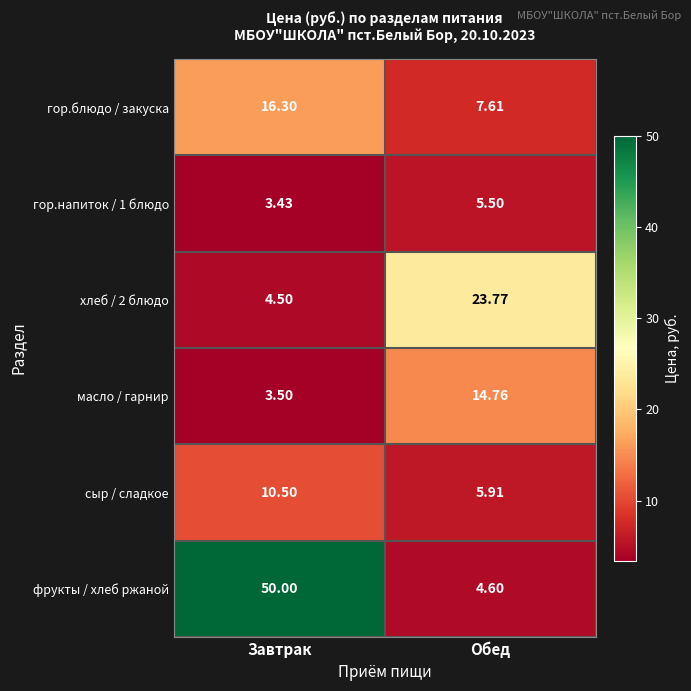

At which category is the sum across all series the highest?

Завтрак